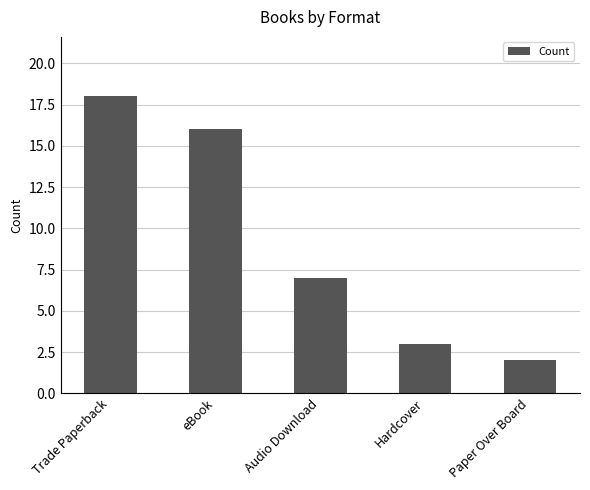

What is the label of the 3rd bar from the left?

Audio Download